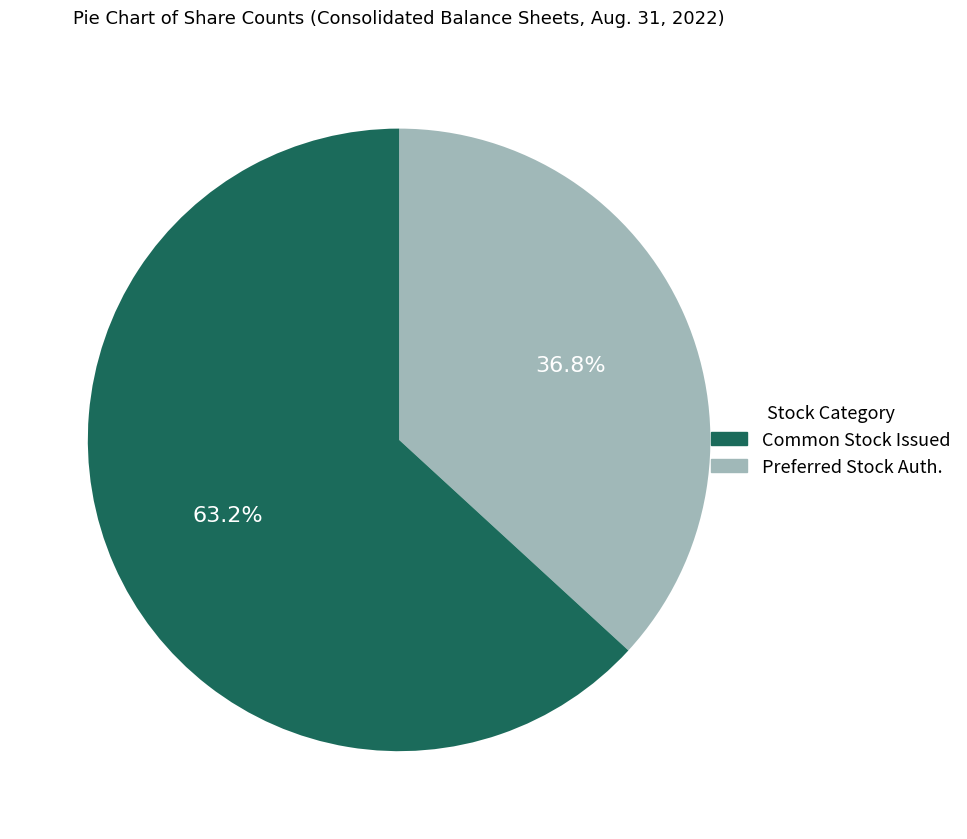

Is there a majority slice in this chart?

Yes